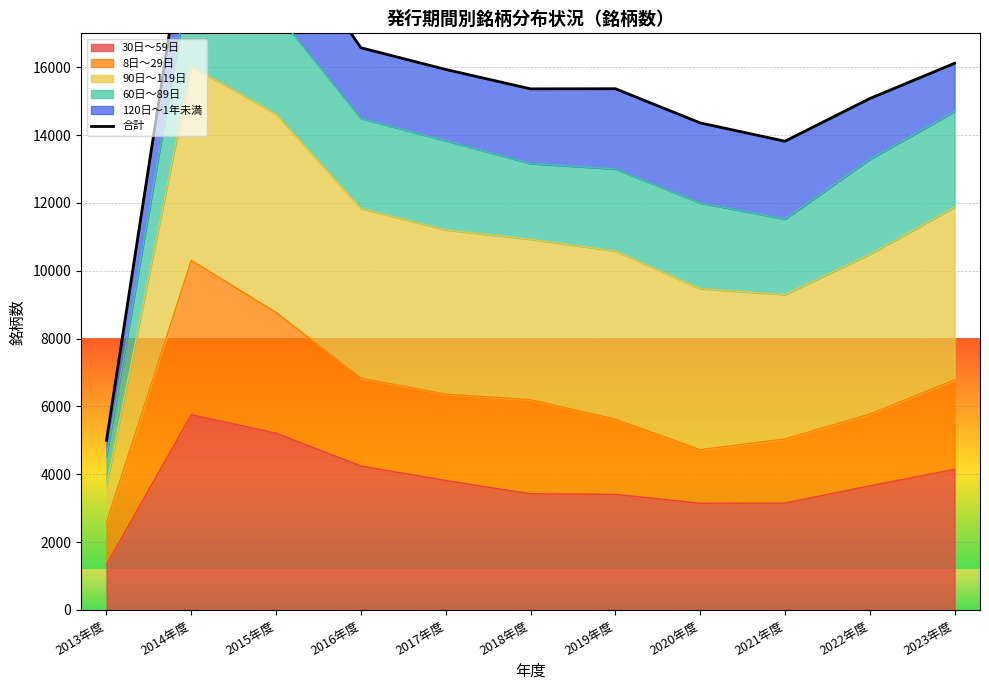

How many interior local peaks (higher than both neighbors) does the data have?

2